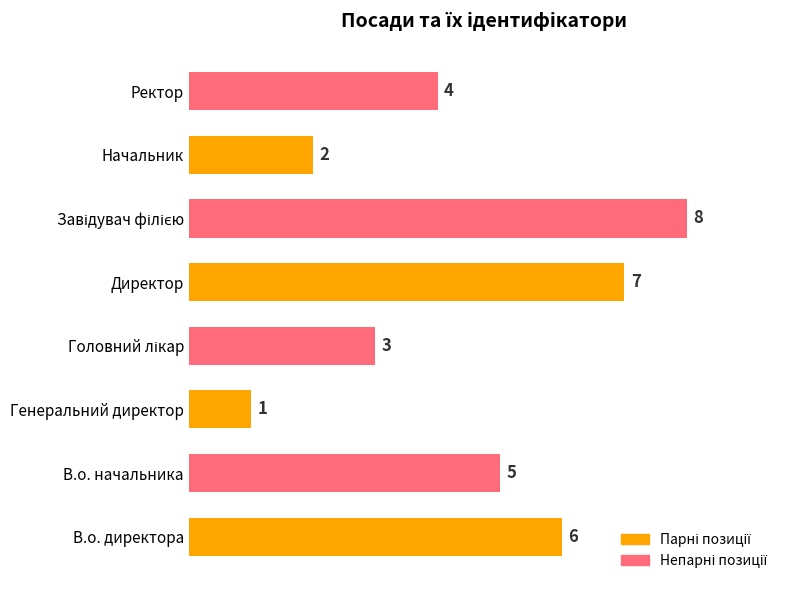

Count the number of categories in the chart.

8